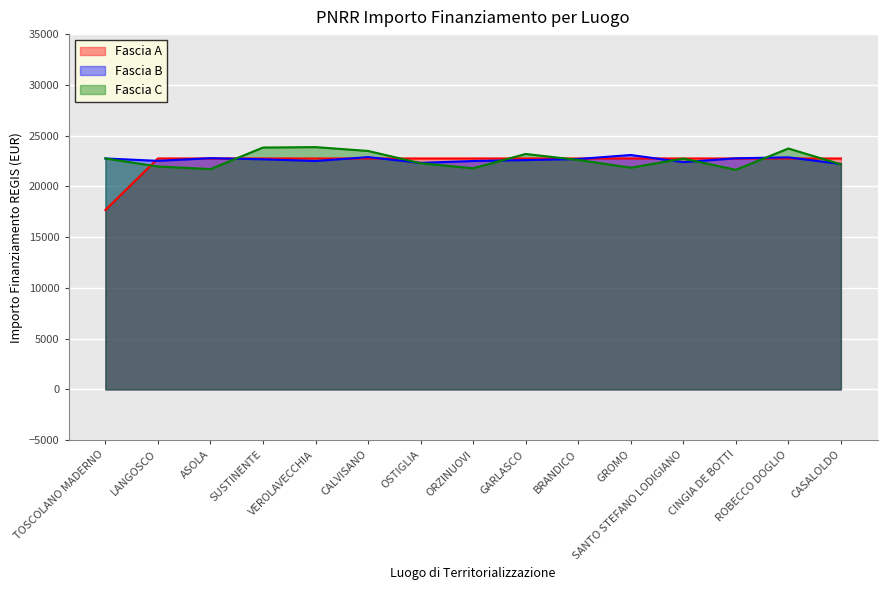

The Fascia A series shows 22750.0 at CALVISANO. True or false?

True